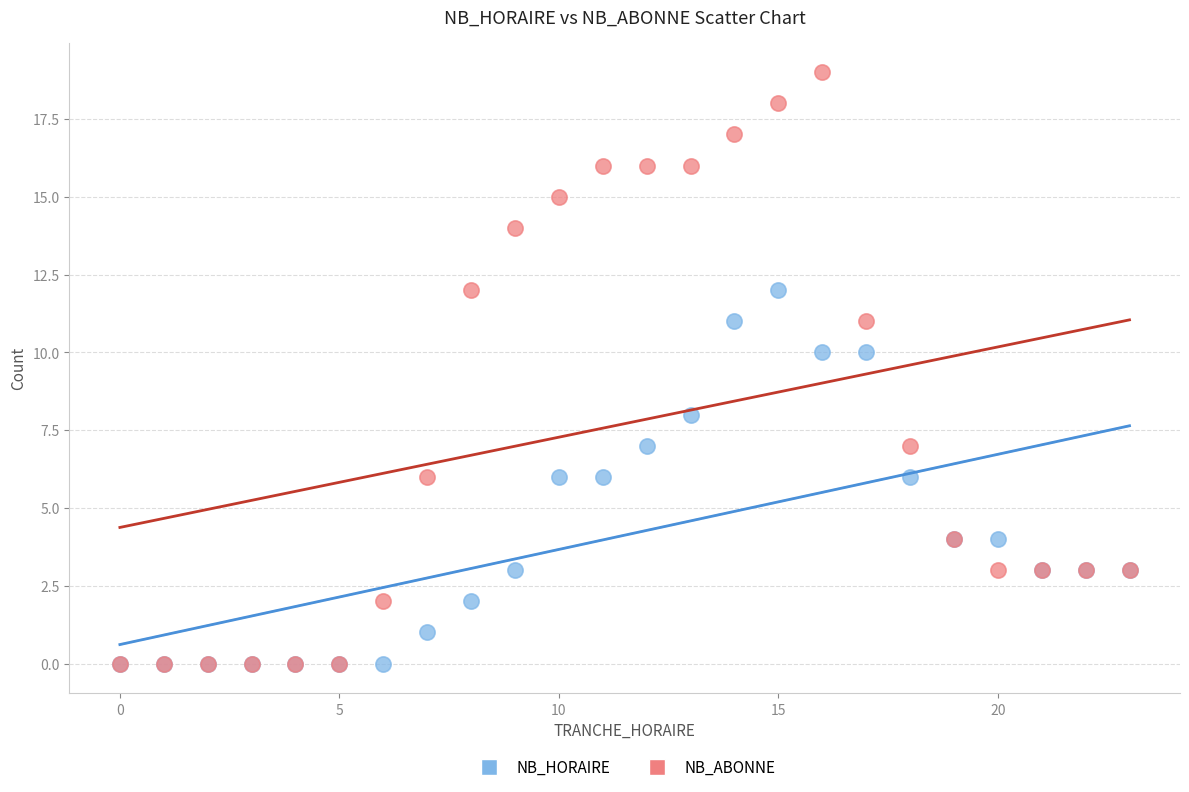

What are all the series names shown in the legend?

NB_HORAIRE, NB_ABONNE